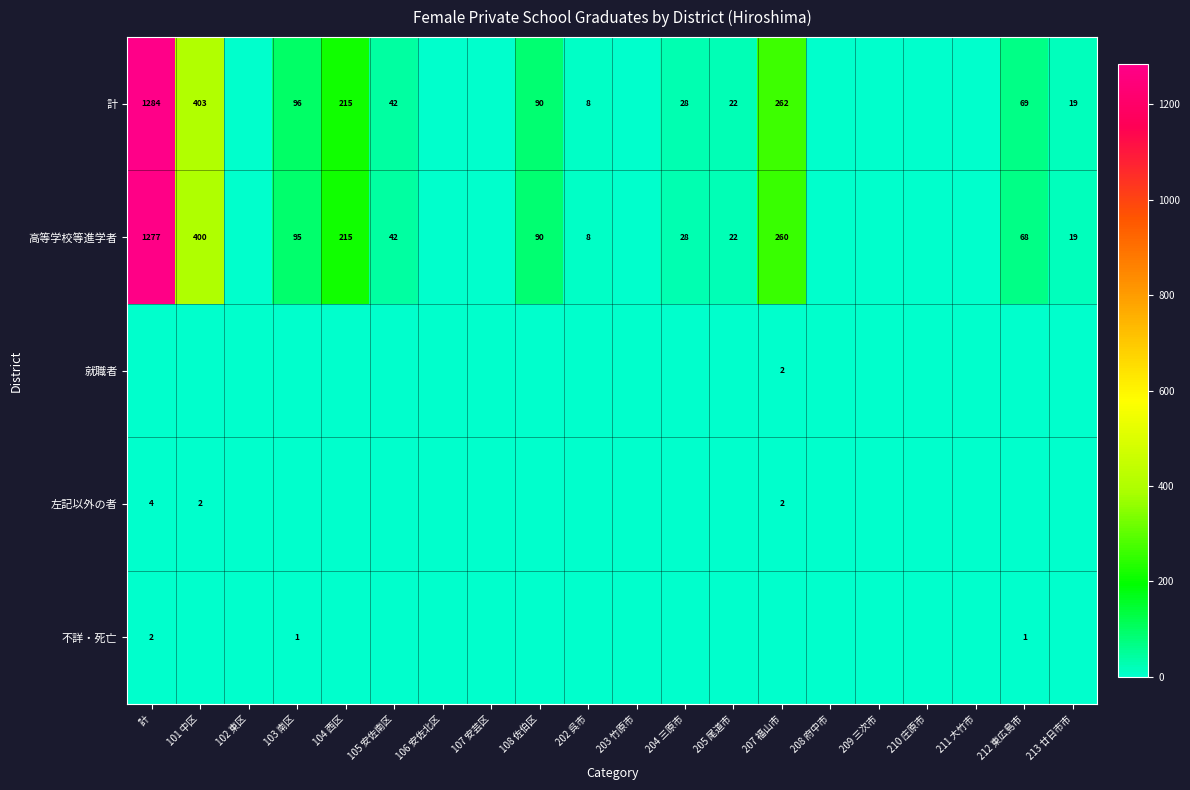

The value of 計 at 207 福山市 is 423. True or false?

False